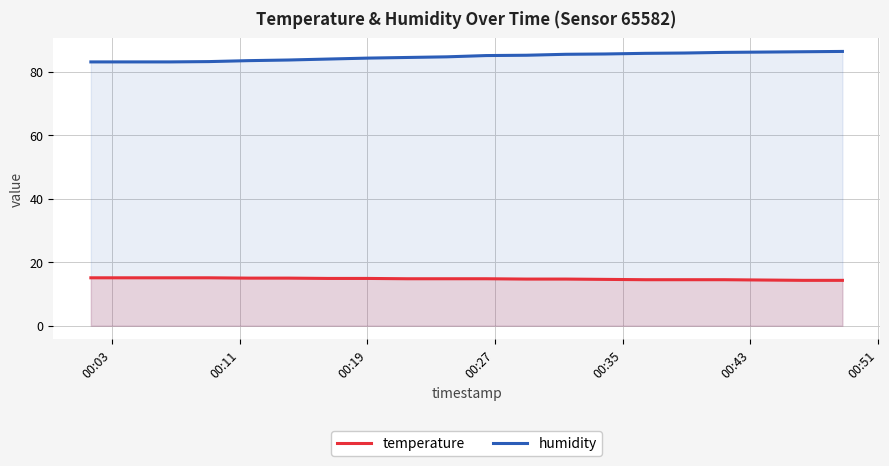

Count the number of categories in the chart.

20